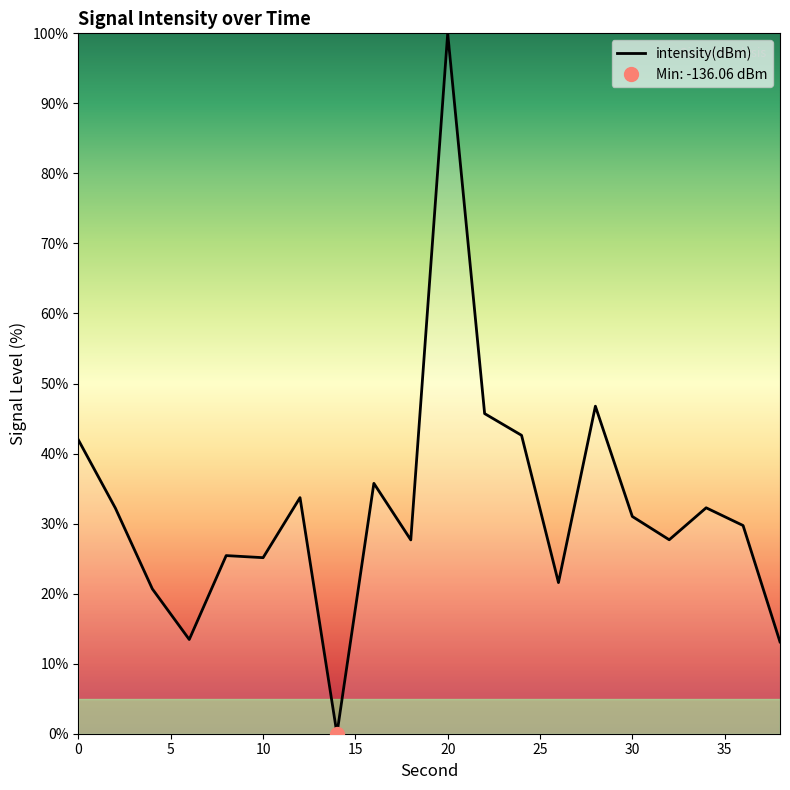

True or false: the data shows 33.7 at 12.

True